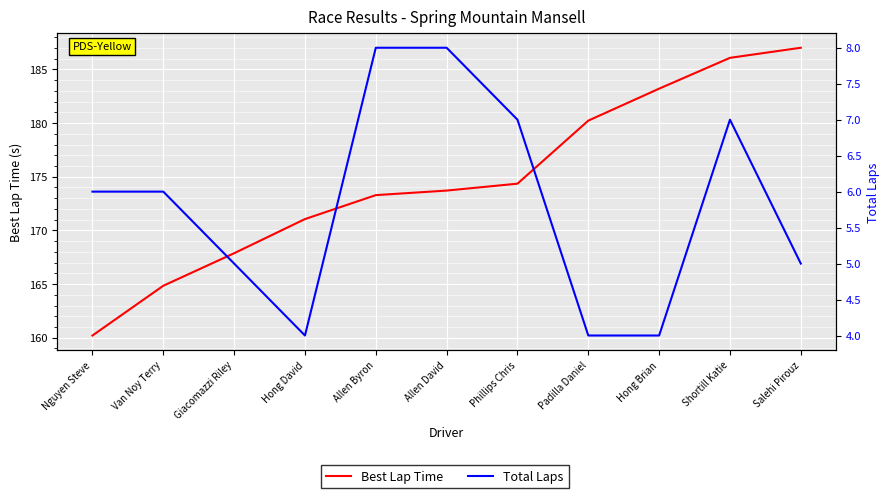

Is it true that Best Lap Time equals 167.9 at Giacomazzi Riley?

True